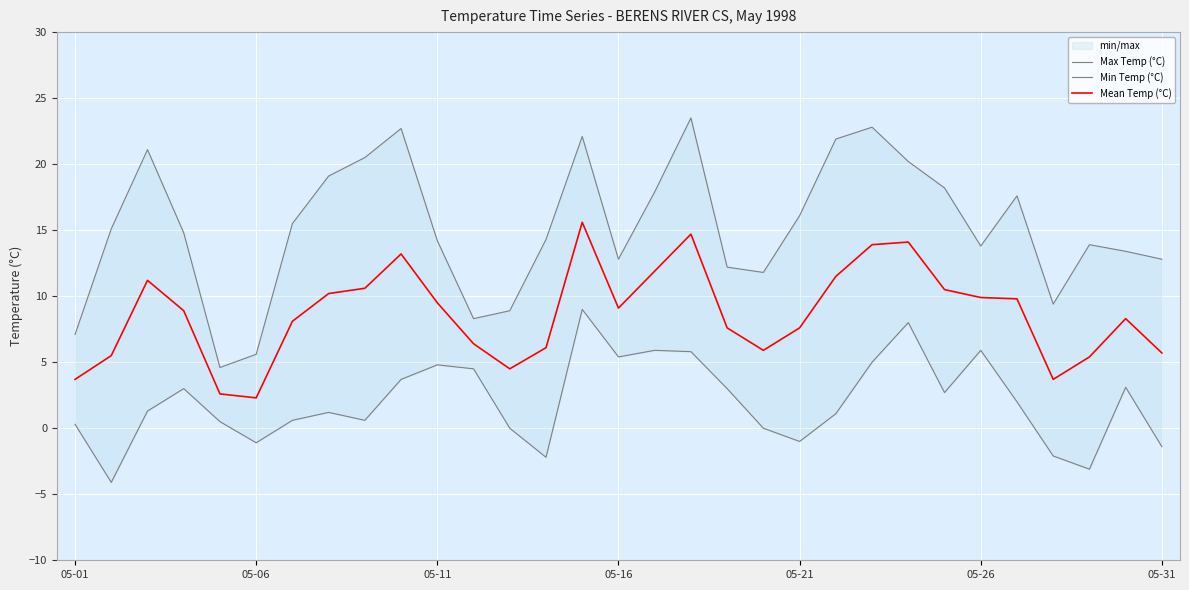

Read the Min Temp (°C) value at 8.

0.6